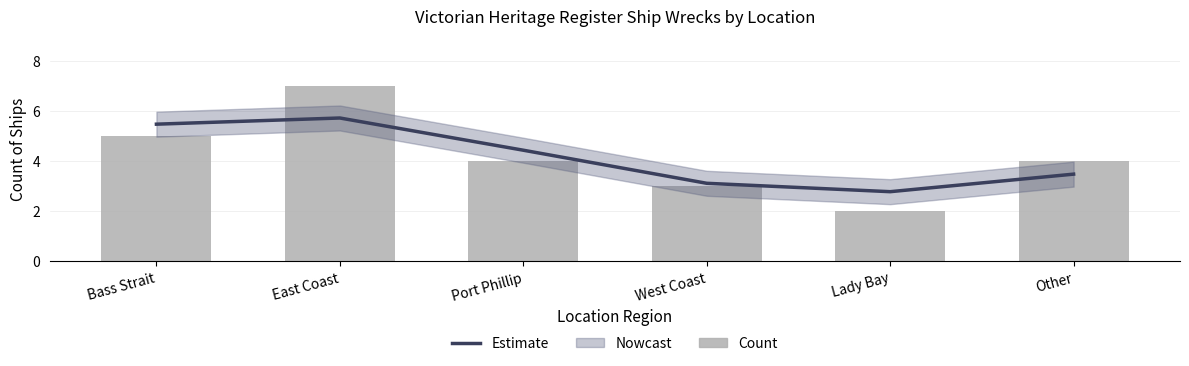

What is the average value of the Estimate series?

4.2